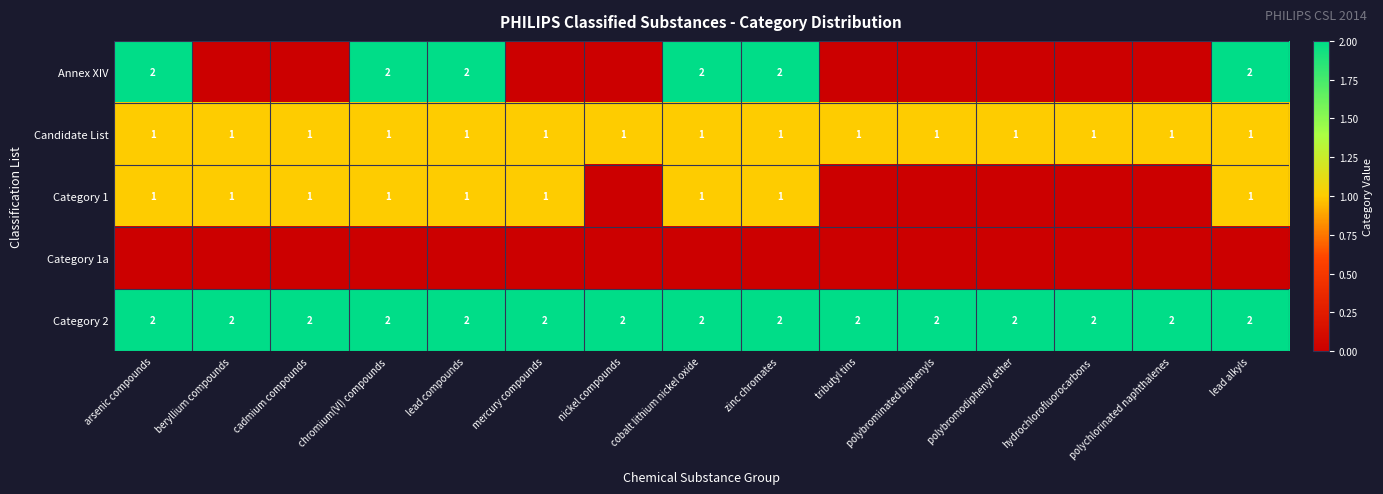

Is it true that Category 2 equals 1 at cobalt lithium nickel oxide?

False